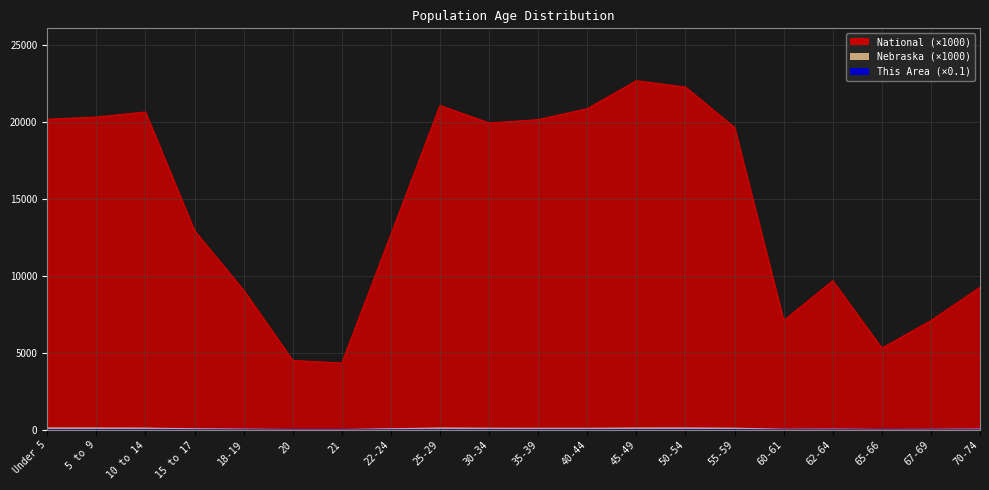

What is the total value across all series at 15 to 17?

13033.7